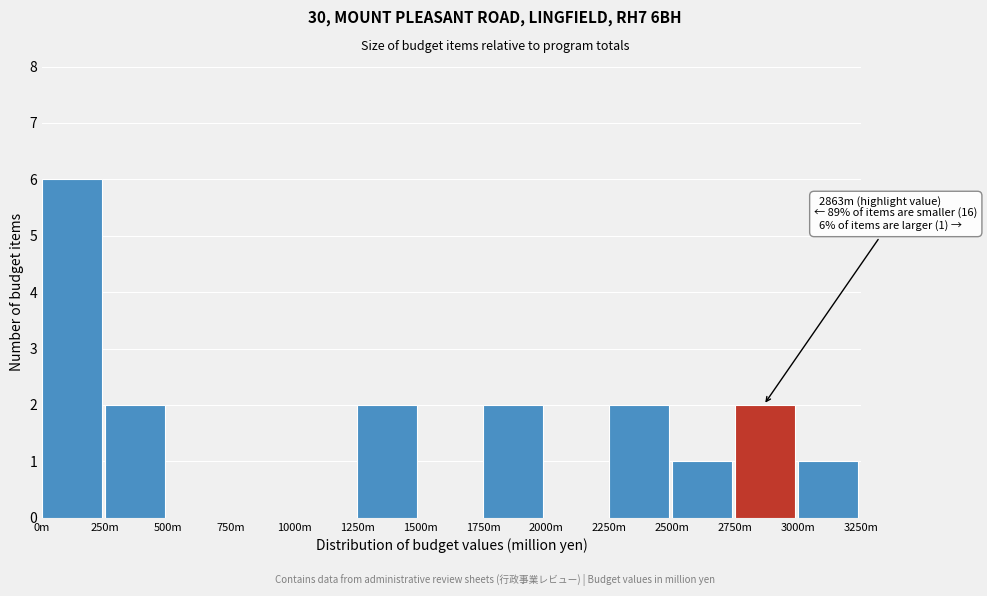

Reading left to right, list all the values displayed in this chart.

0m=6	250m=2	500m=0	750m=0	1000m=0	1250m=2	1500m=0	1750m=2	2000m=0	2250m=2	2500m=1	2750m=2	3000m=1